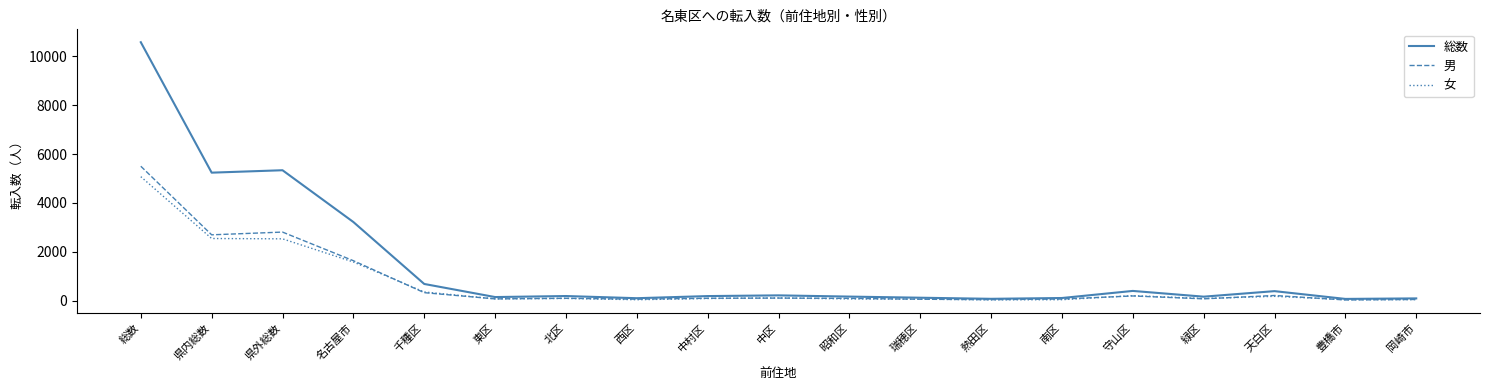

The value of 総数 at 千種区 is 684. True or false?

True